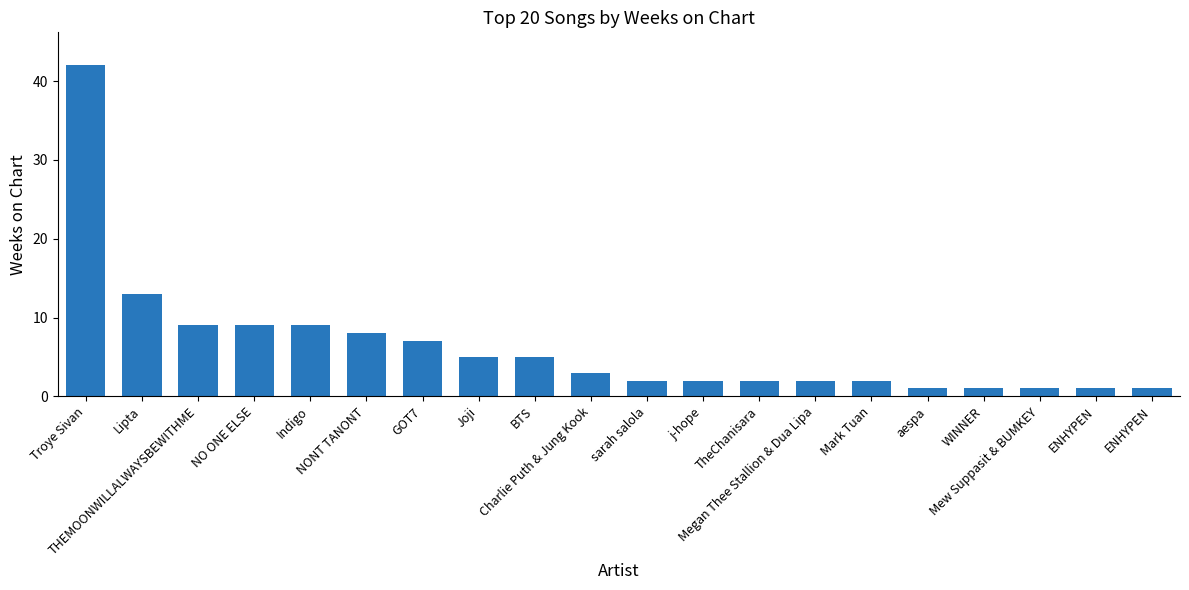

Rank the categories by value from highest to lowest.

Troye Sivan, Lipta, THEMOONWILLALWAYSBEWITHME, NO ONE ELSE, Indigo, NONT TANONT, GOT7, Joji, BTS, Charlie Puth & Jung Kook, sarah salola, j-hope, TheChanisara, Megan Thee Stallion & Dua Lipa, Mark Tuan, aespa, WINNER, Mew Suppasit & BUMKEY, ENHYPEN, ENHYPEN